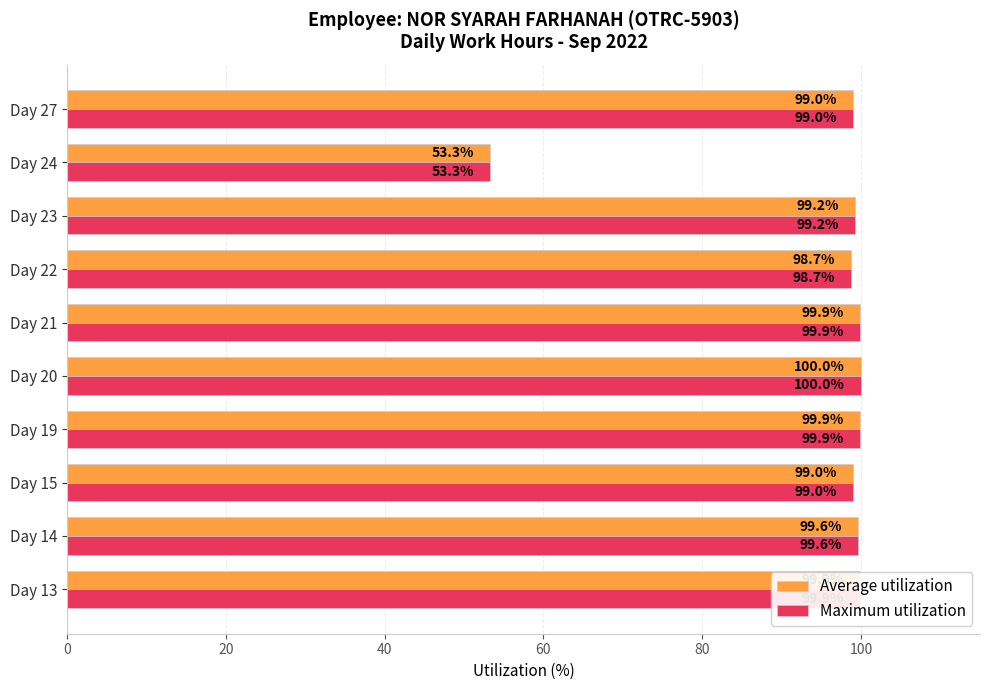

What value does the Average utilization series have at Day 20?

100.0